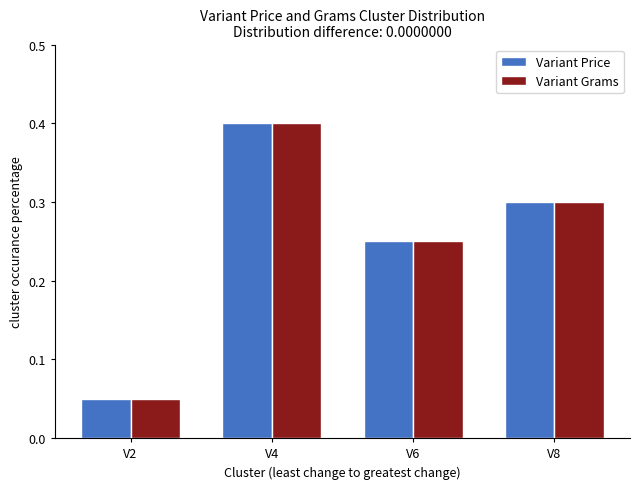

At how many categories does at least one series exceed 0?

4